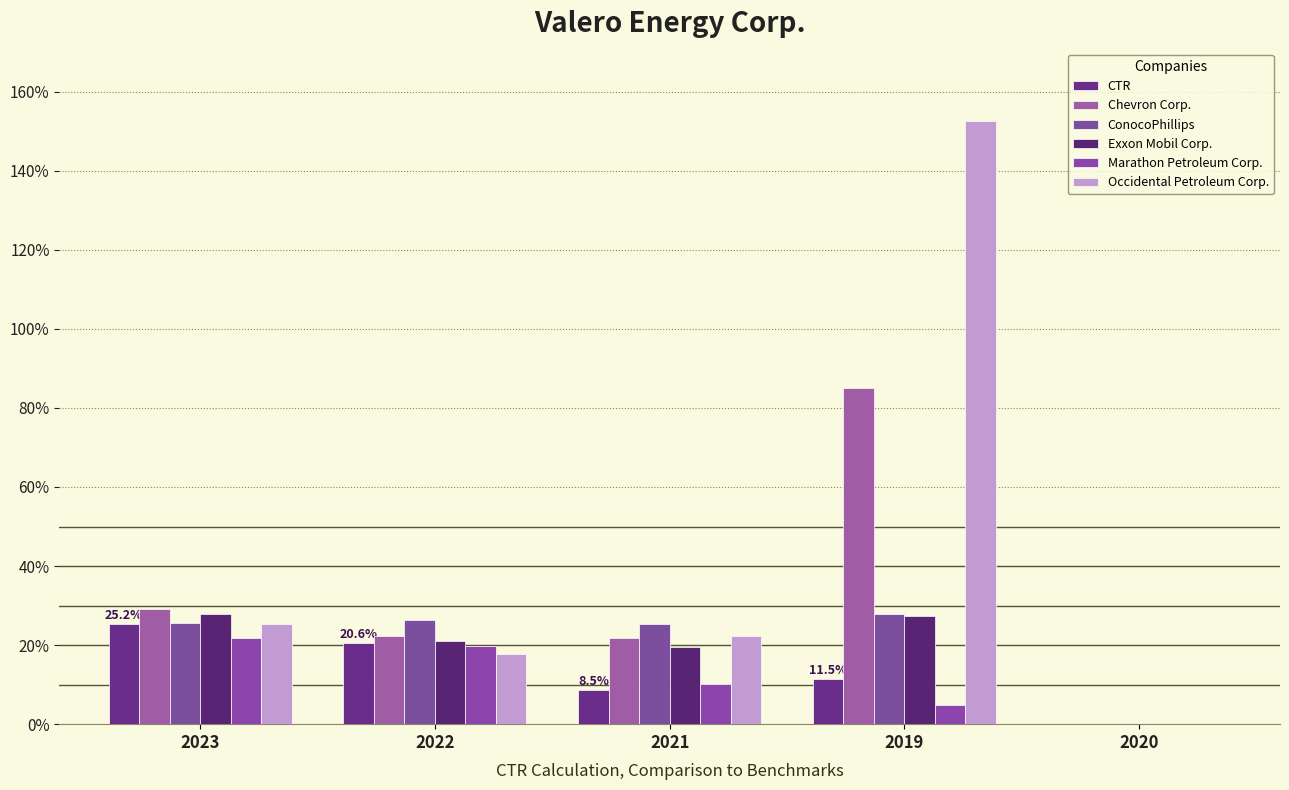

What position from the left is 2023?

1